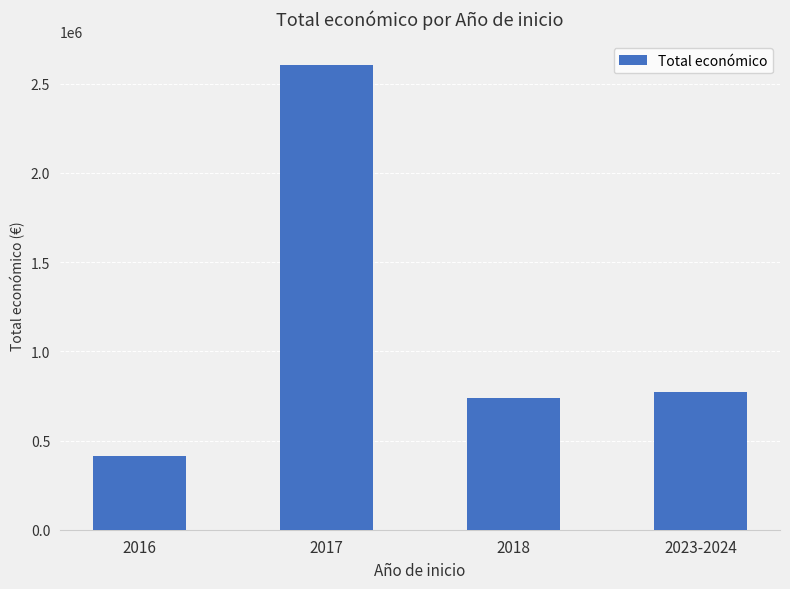

Is it true that the value at 2017 is 3930938?

False